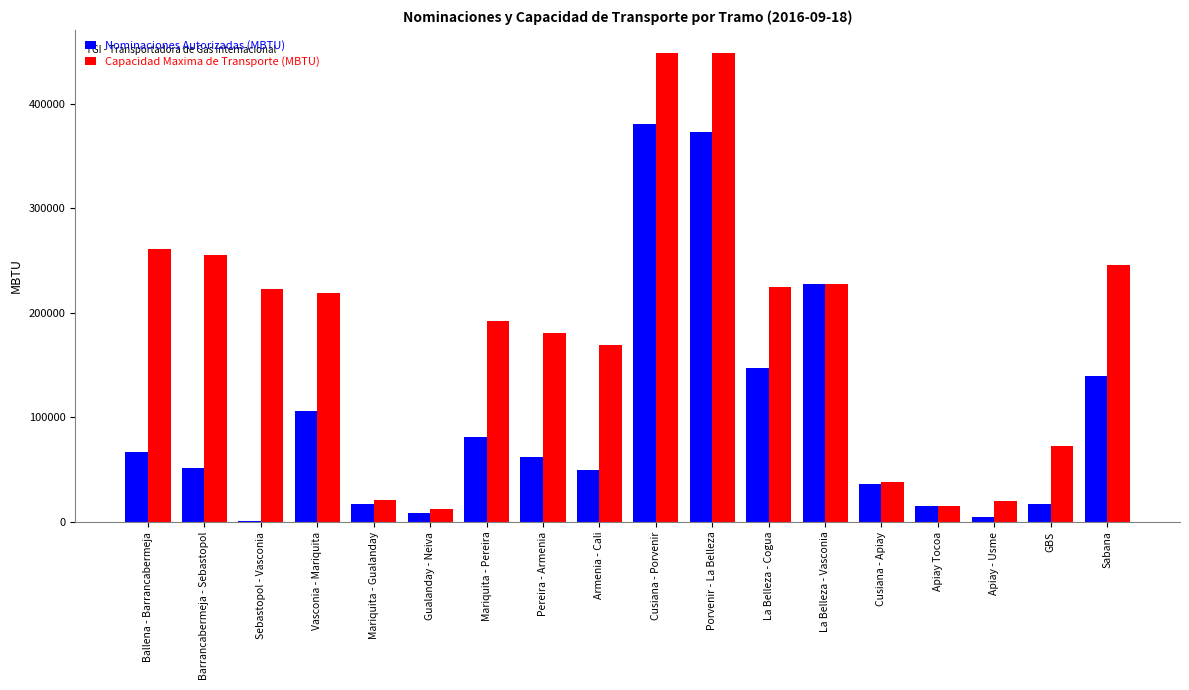

What is the highest value of the Nominaciones Autorizadas (MBTU) series?

381067.0